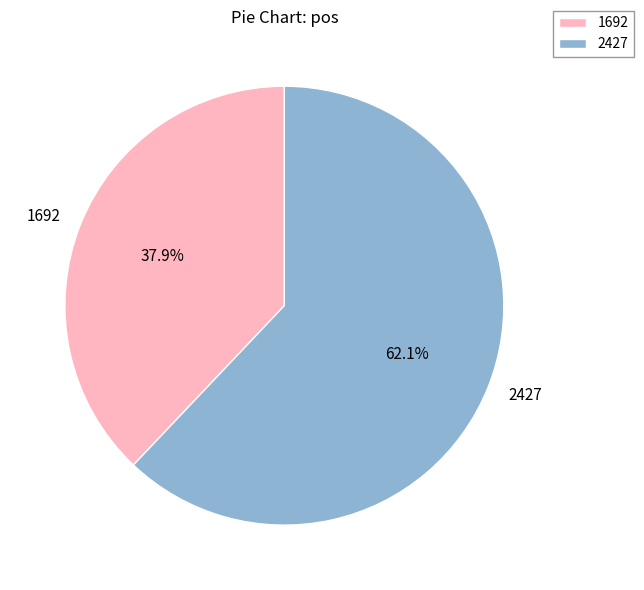

Is 1692 the majority of the pie?

No